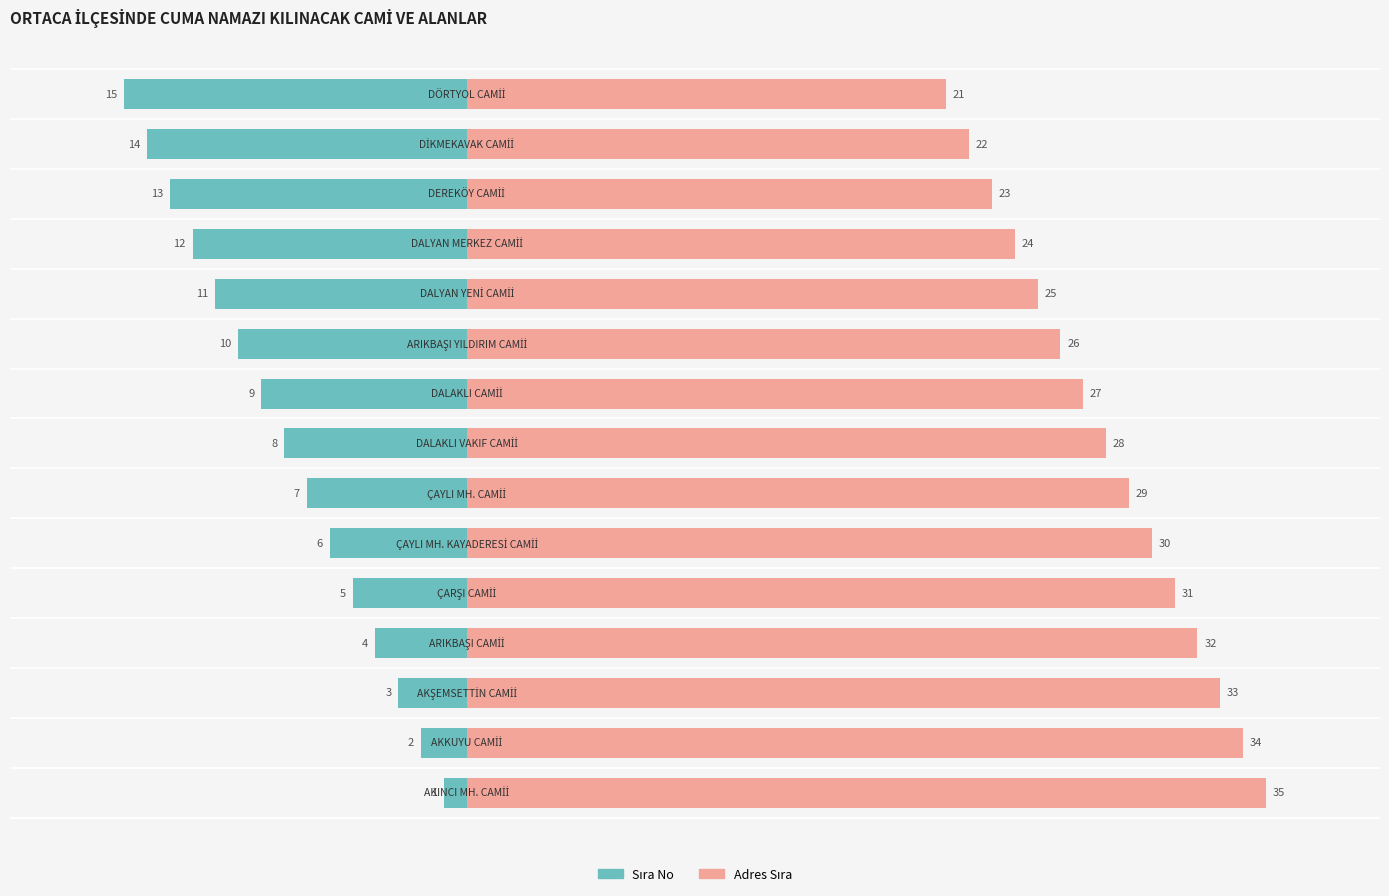

Count the number of data series in this chart.

2